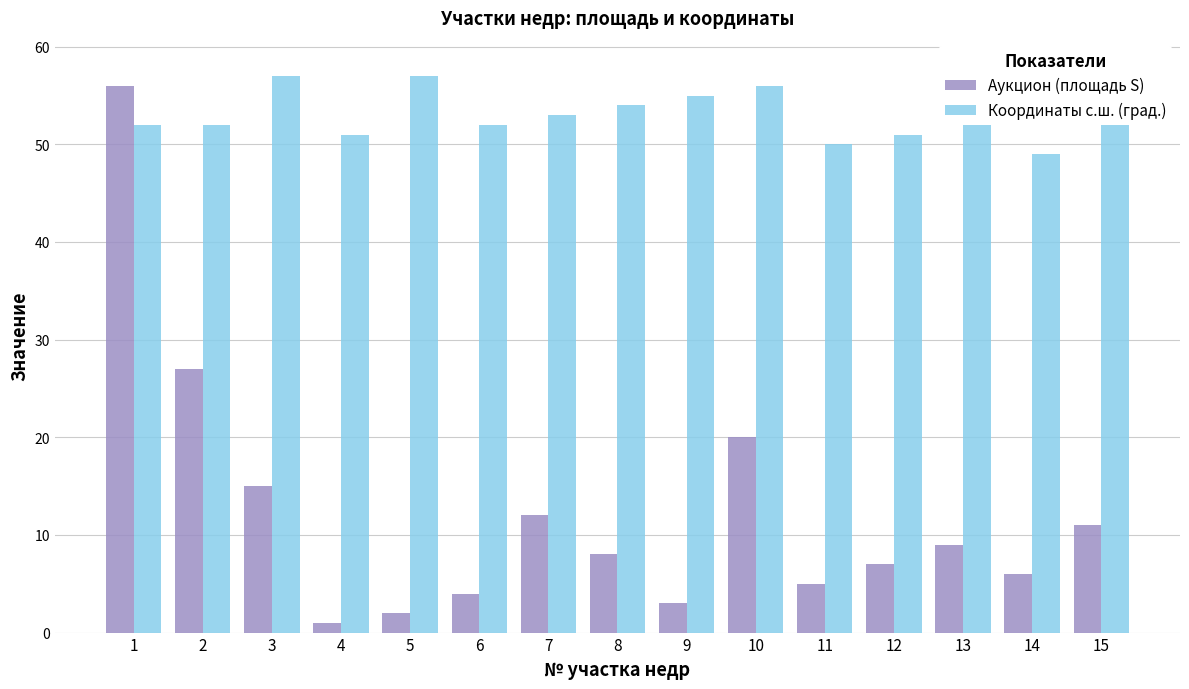

What is the value of the Координаты с.ш. (град.) bar at the 4th from the left?

51